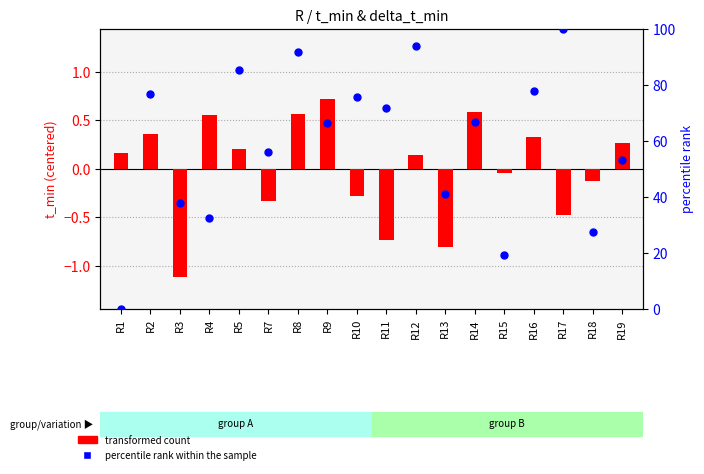

Is the value of percentile rank within the sample at R17 greater than the value of transformed count at R19?

Yes